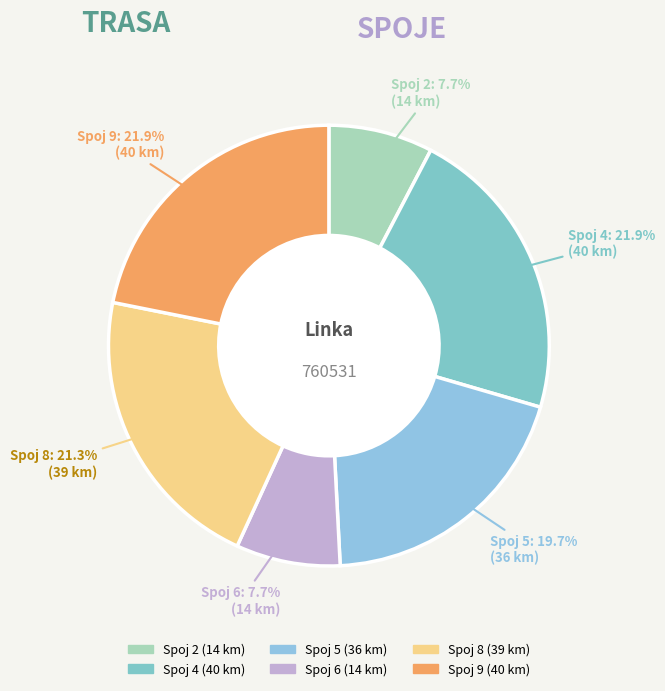

Which category has the smallest portion of the pie?

2